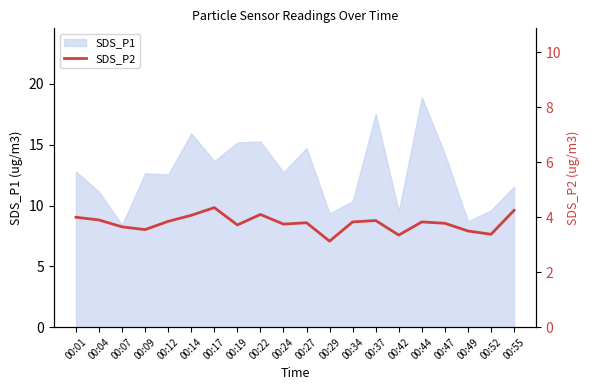

What is the highest value of the SDS_P1 series?

18.9